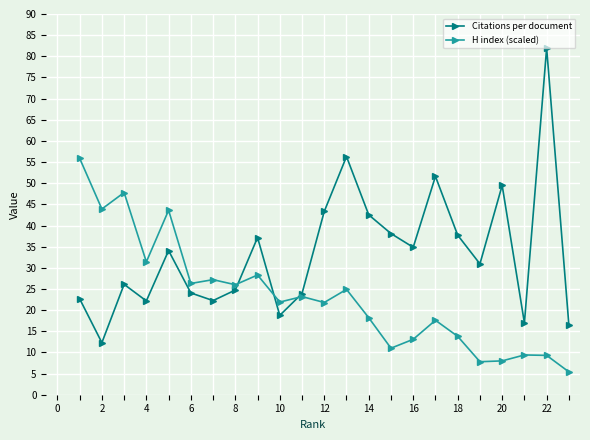

List the series in order of their overall mean, lowest first.

H index (scaled), Citations per document